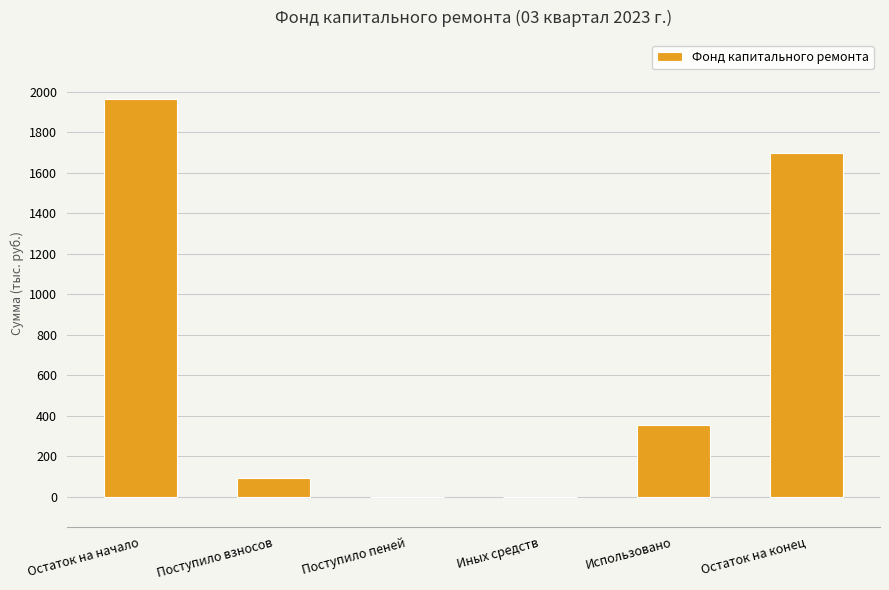

Between Использовано and Поступило взносов, which is larger?

Использовано